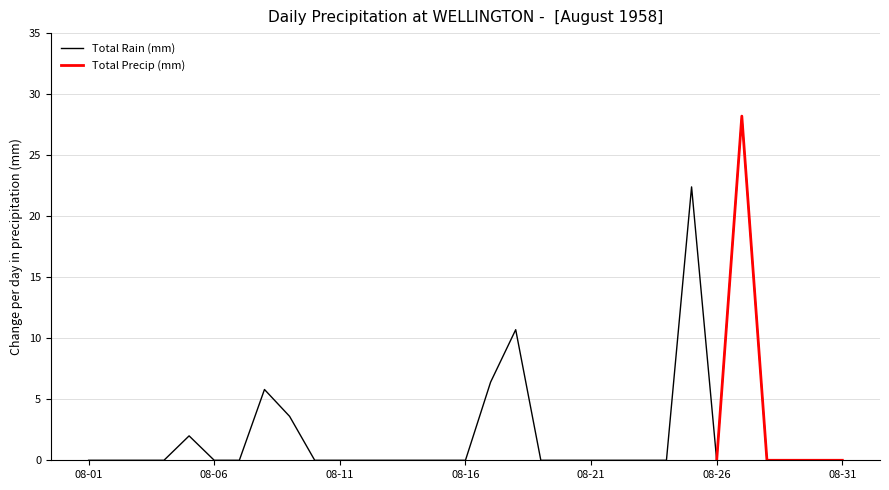

Reading left to right, transcribe all the data shown in this chart.

0.0	0.0	0.0	0.0	2.0	0.0	0.0	5.8	3.6	0.0	0.0	0.0	0.0	0.0	0.0	0.0	6.4	10.7	0.0	0.0	0.0	0.0	0.0	0.0	22.4	0.0	28.2	0.0	0.0	0.0	0.0